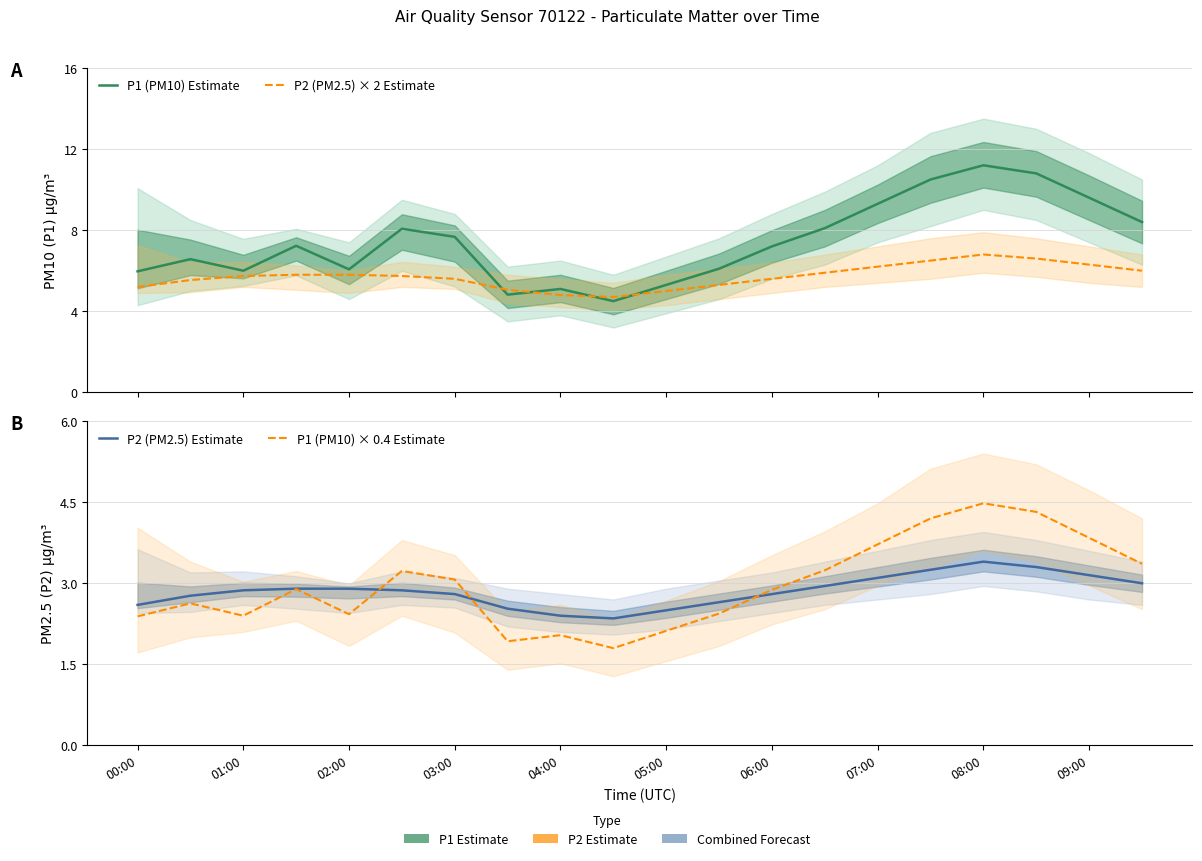

What is the total value across all series at 06:00?

18.5